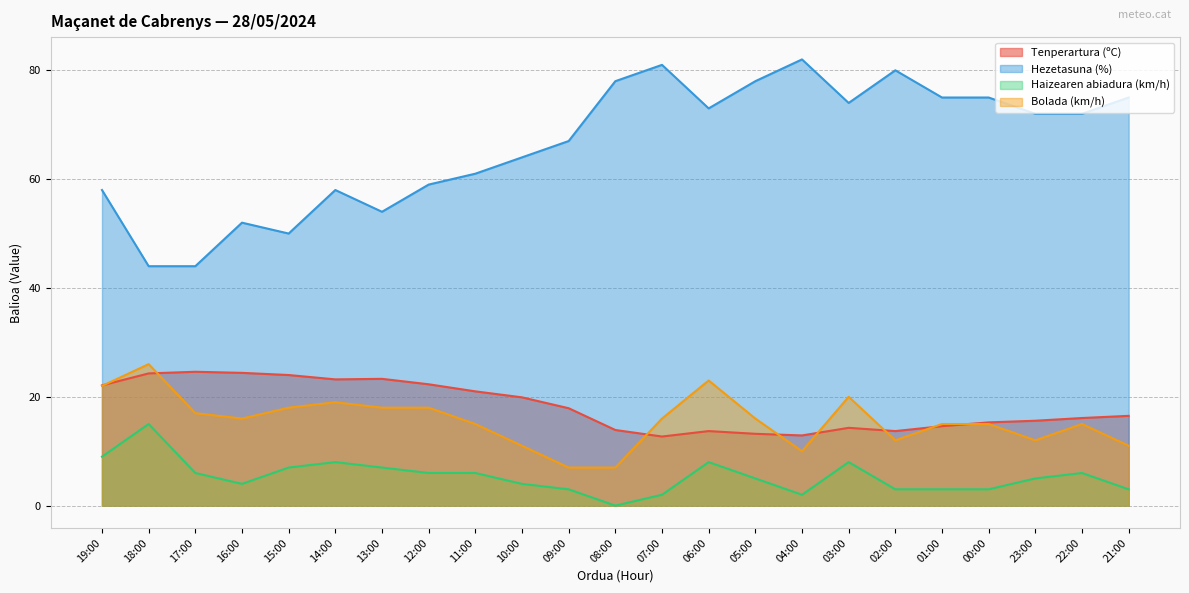

At which category is the sum across all series the highest?

06:00